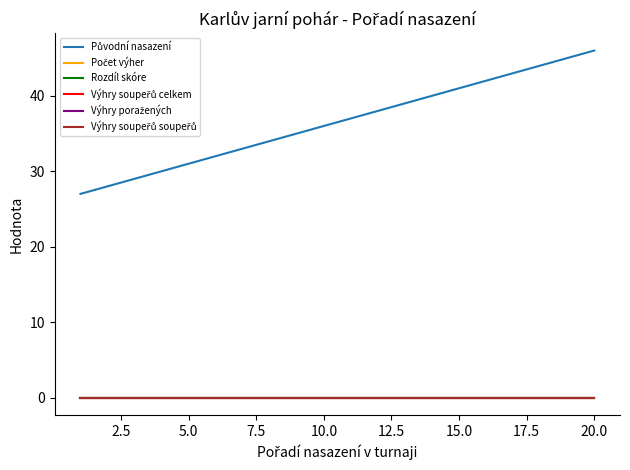

True or false: Výhry soupeřů celkem and Výhry soupeřů soupeřů intersect in this chart.

False